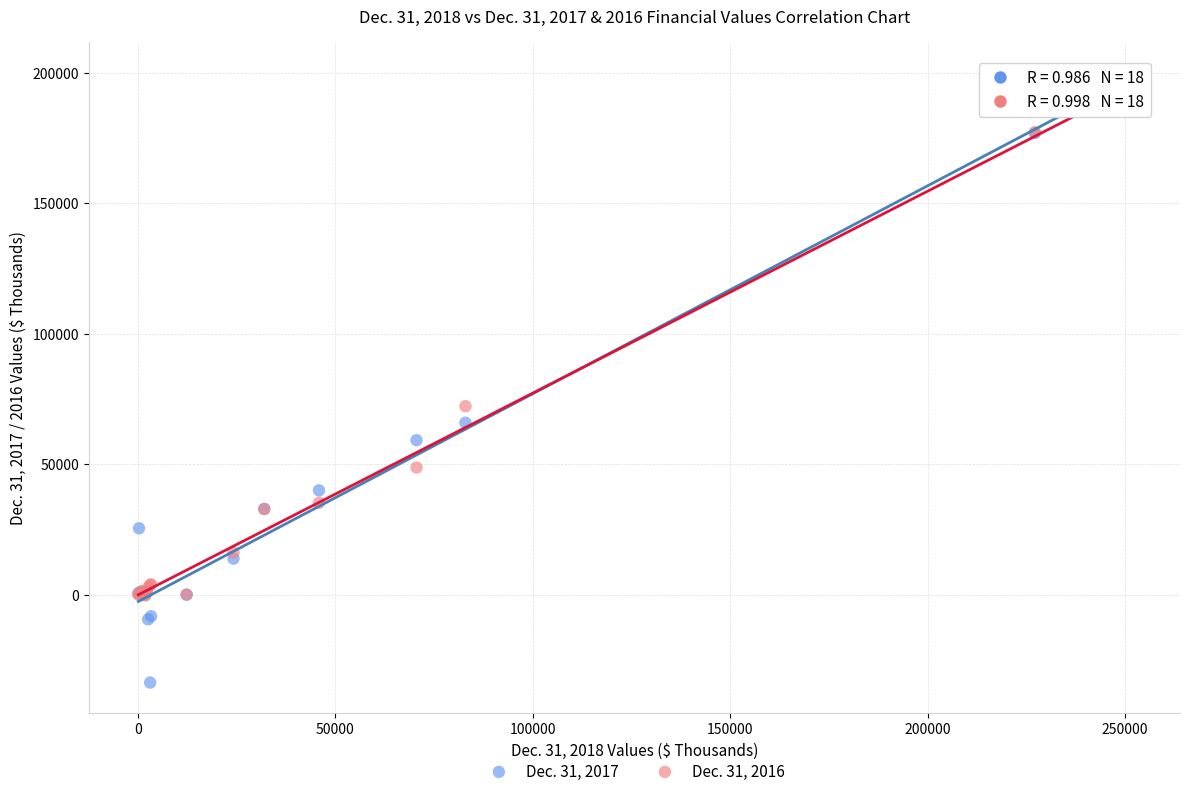

Across all series, what Y value is closest to 83231?

72213